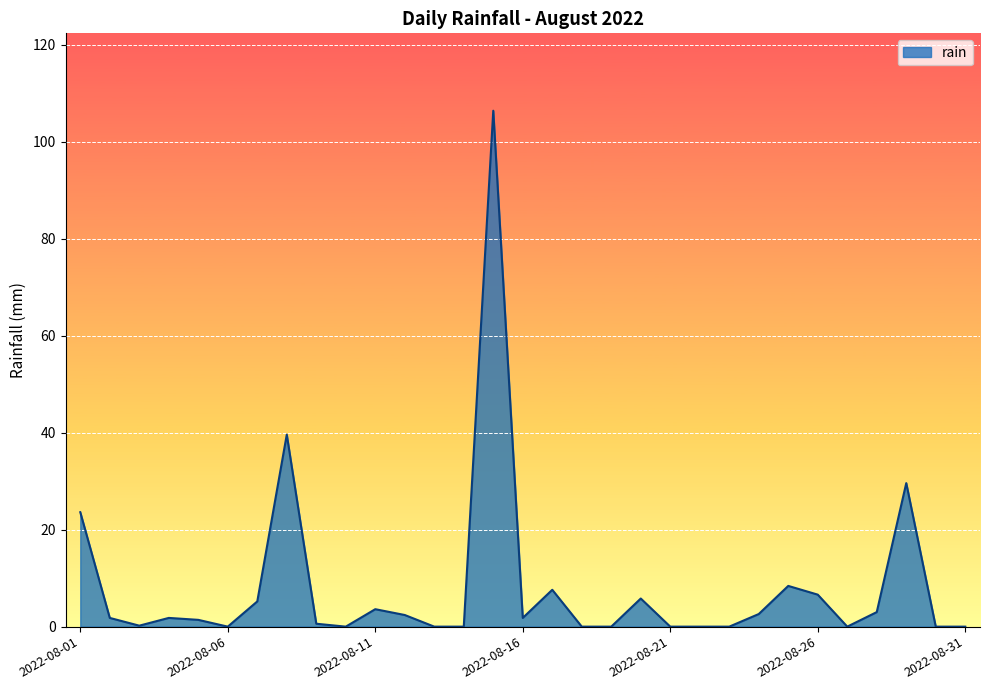

What is the difference between the maximum and minimum values?

106.4